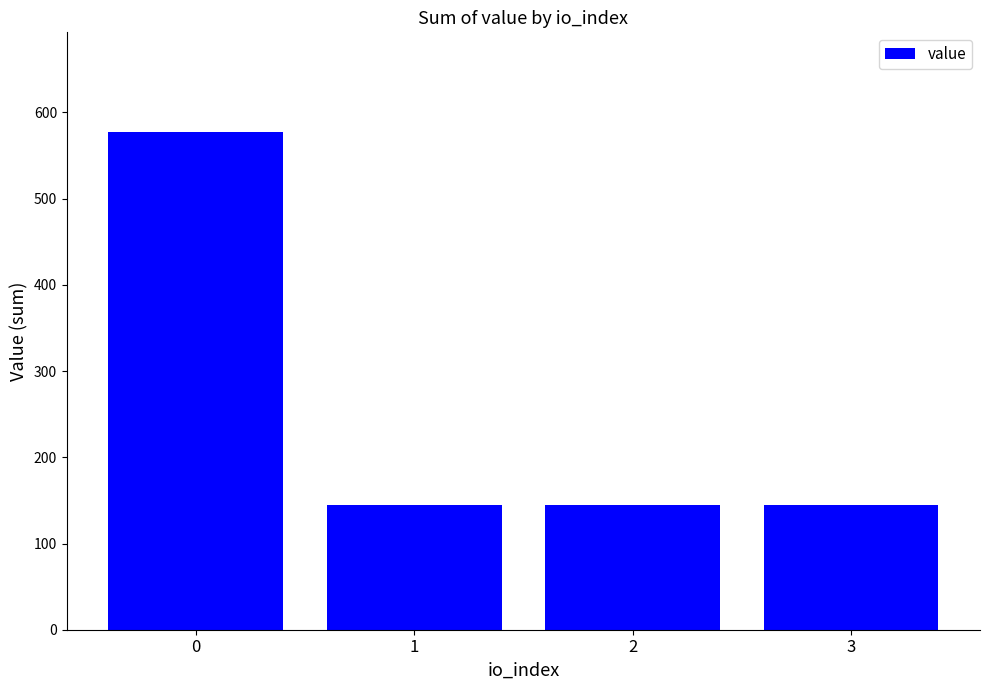

Reading right to left, list all the values displayed in this chart.

3=144.4	2=144.4	1=144.4	0=577.4